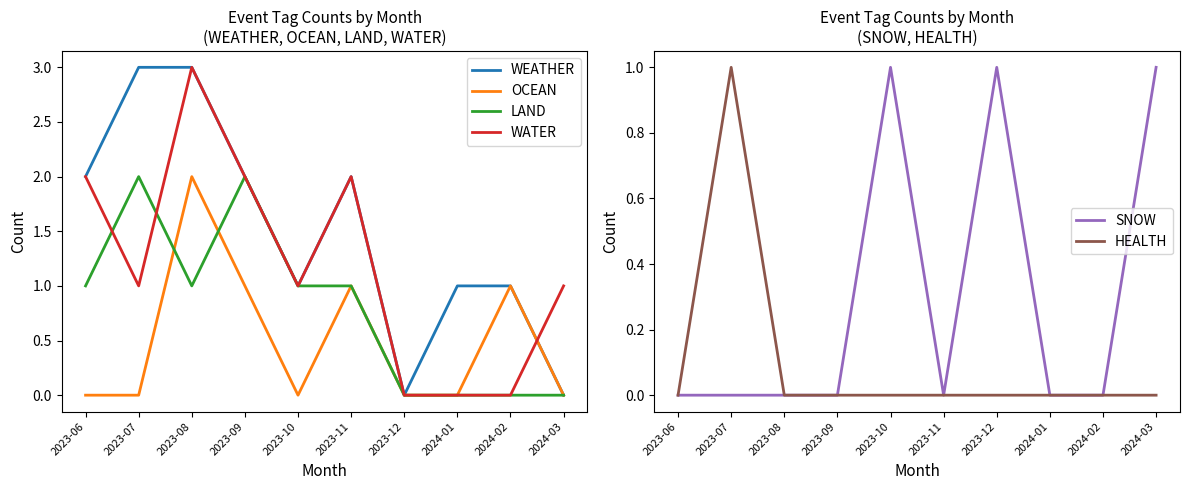

True or false: HEALTH and SNOW cross at least once.

False